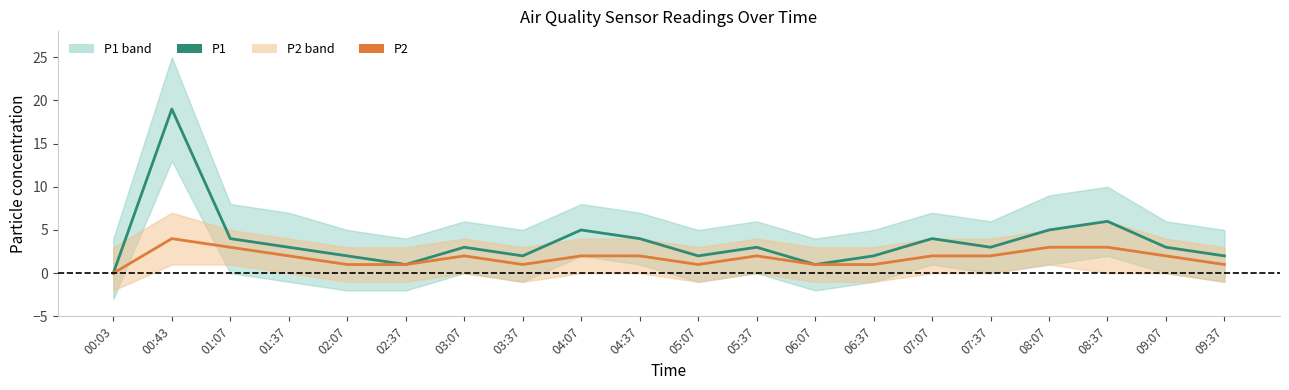

What is the maximum value shown in the chart?

19